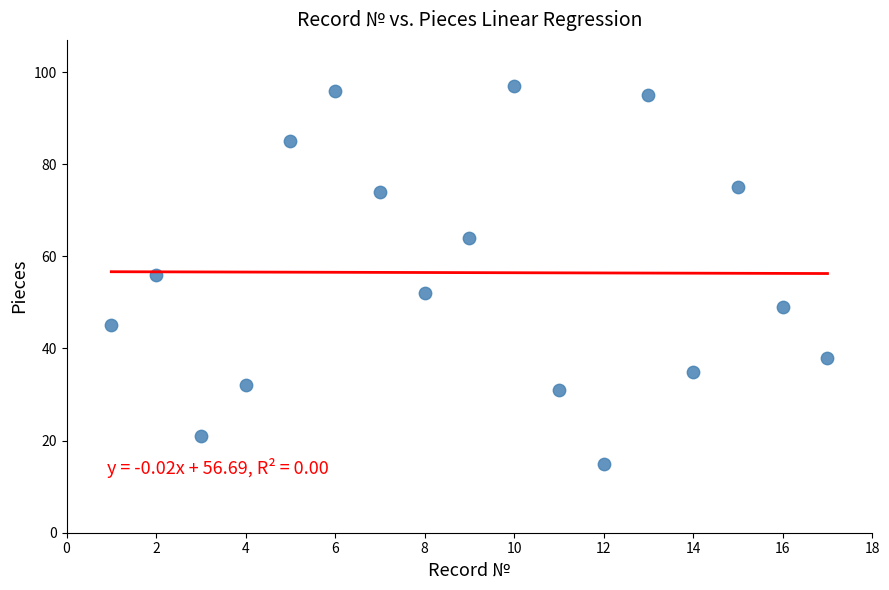

What is the range of Y values (max minus min)?

82